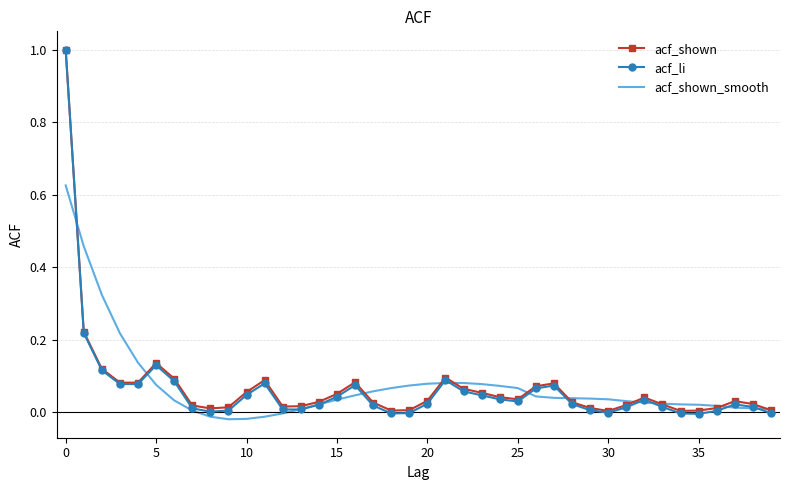

What is the greatest value displayed?

1.0